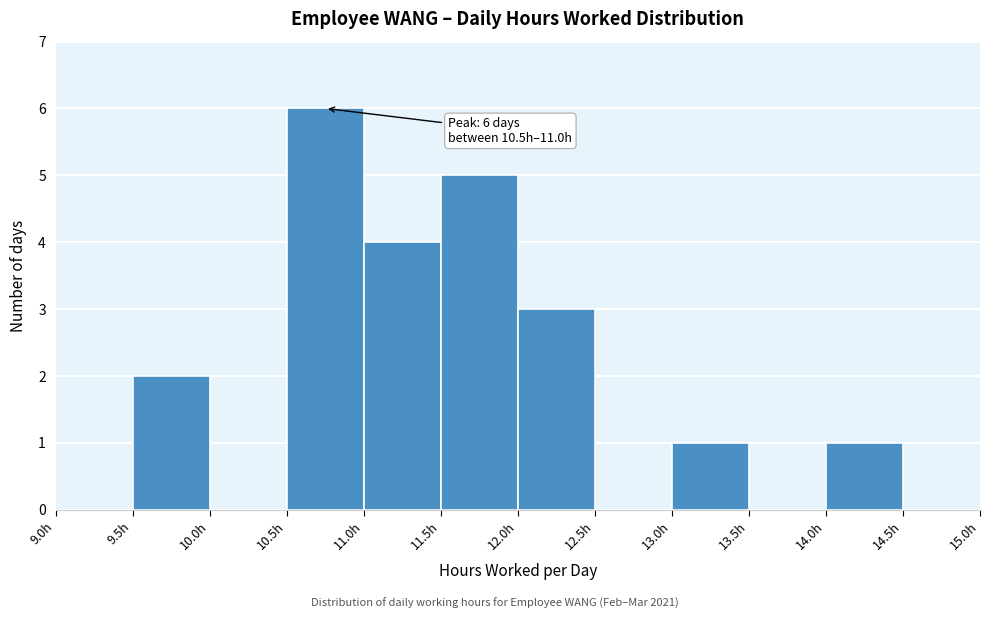

Which range on the x-axis has the tallest bar?

10.5 to 11.0